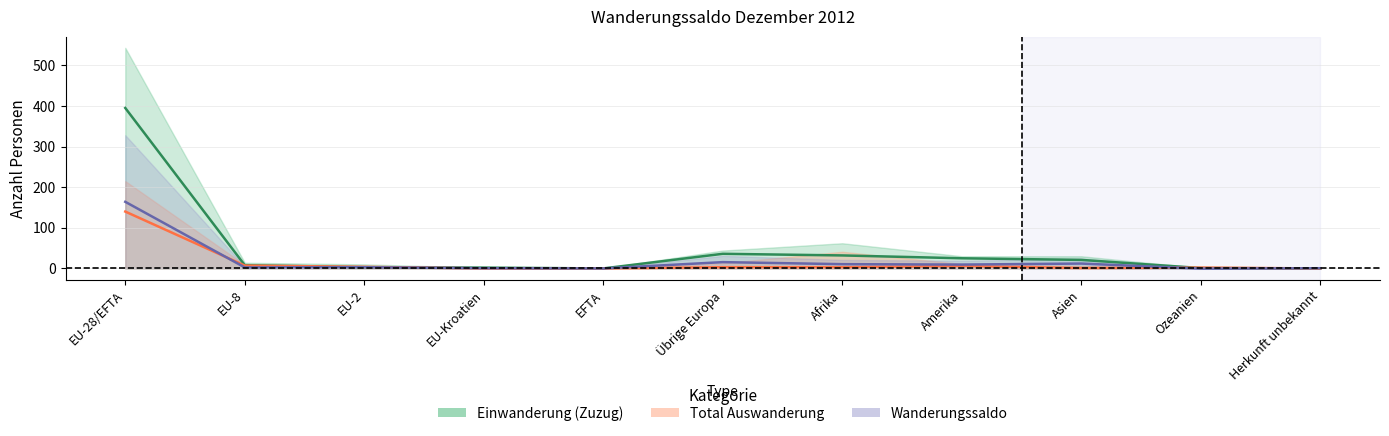

At which category is the sum across all series the highest?

EU-28/EFTA